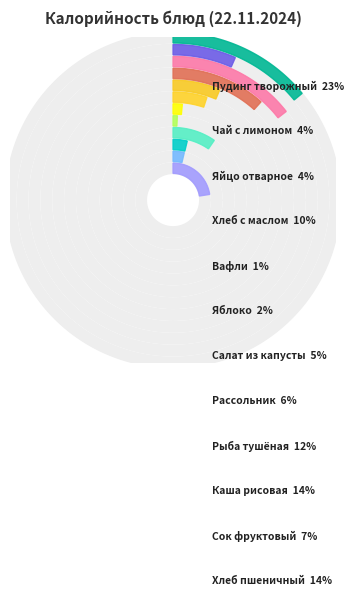

To the nearest percent, what is the difference between the largest and smallest slice percentages?

22%